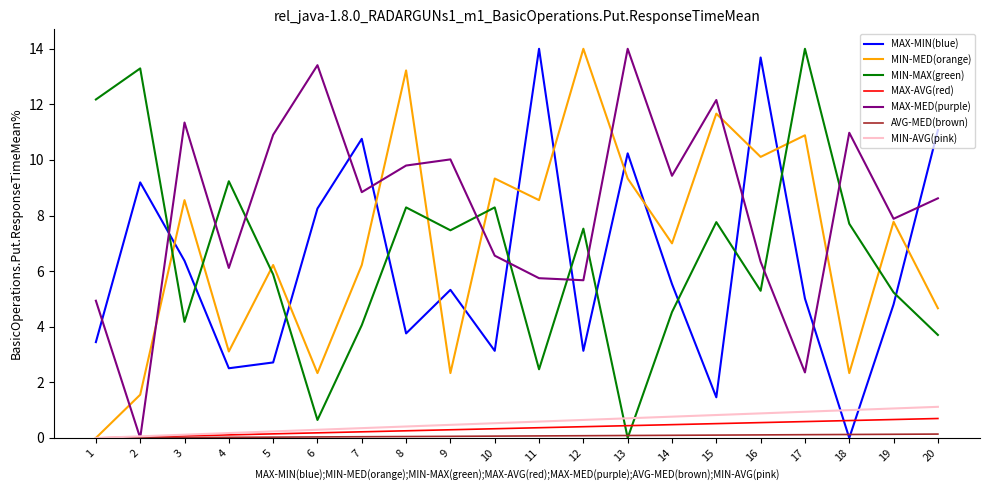

After their last crossing, which series has the higher values: MAX-MIN(blue) or MAX-AVG(red)?

MAX-MIN(blue)